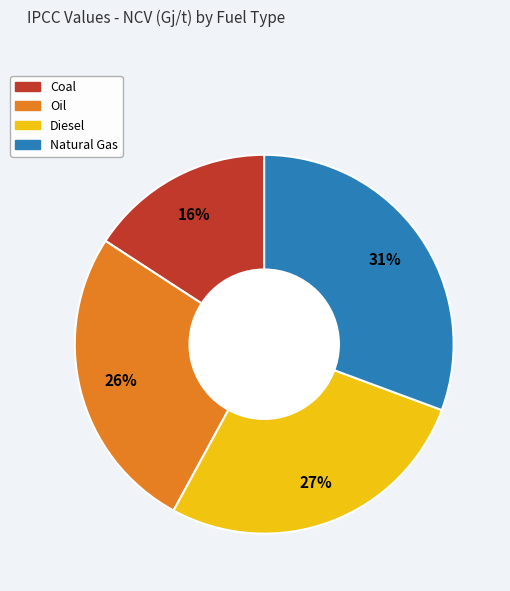

To the nearest percent, what is the combined percentage of Coal and Diesel?

43%